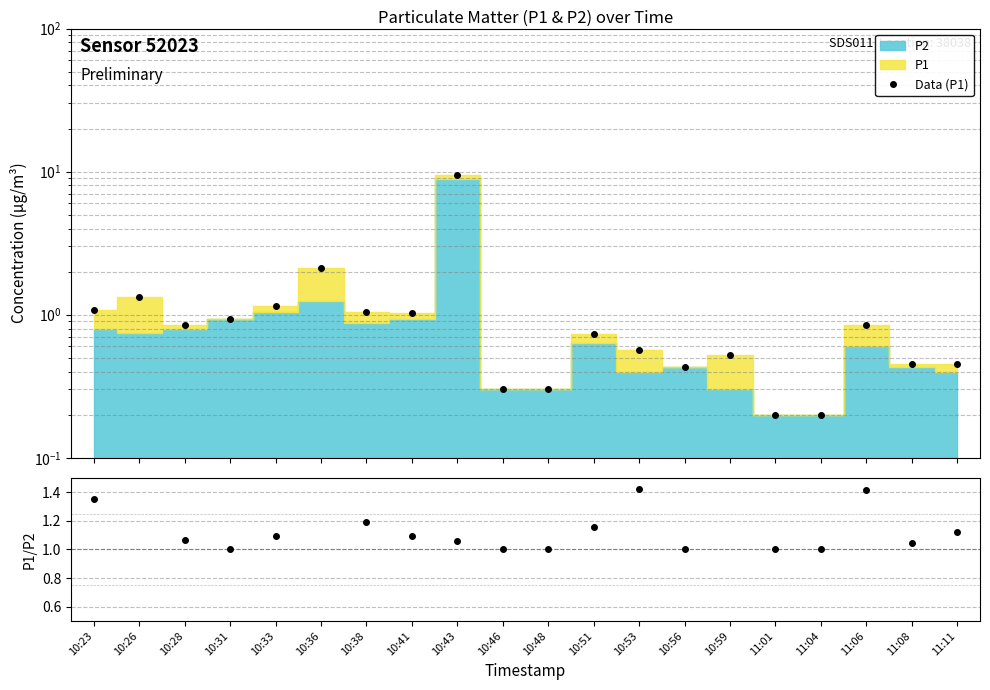

How many interior local valleys (lower than both neighbors) does the data have?

3